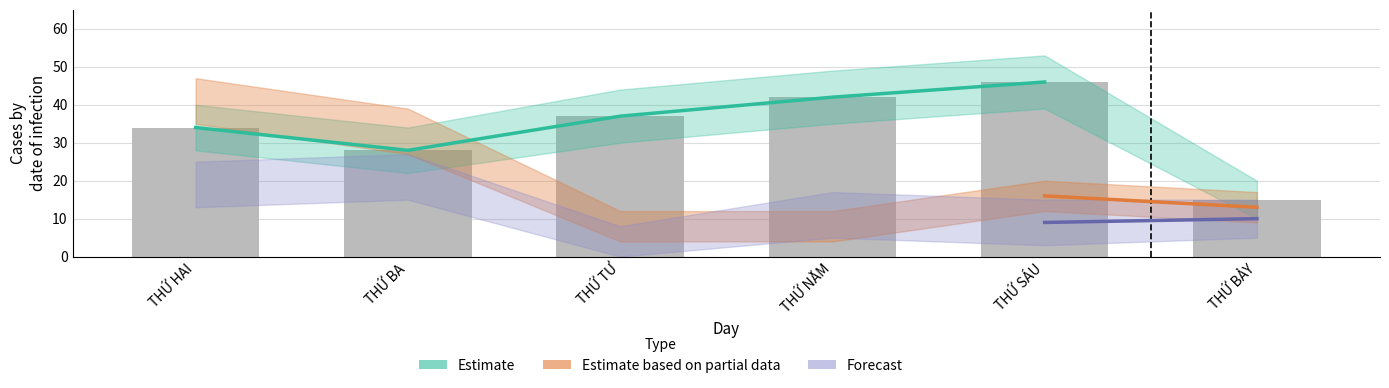

List the labels in order of Forecast value, largest first.

THỨ BA, THỨ HAI, THỨ NĂM, THỨ BẢY, THỨ SÁU, THỨ TƯ